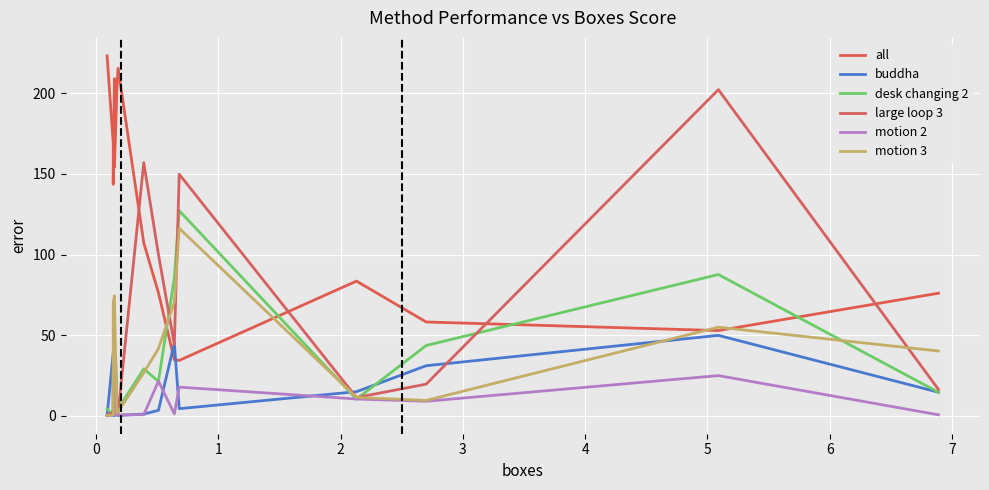

The motion 3 series shows 4.4 at 12. True or false?

False